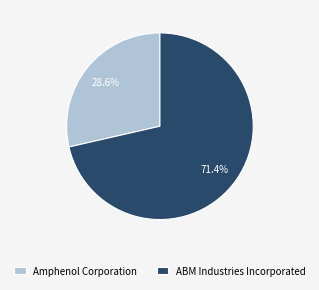

Does any single category account for the majority?

Yes